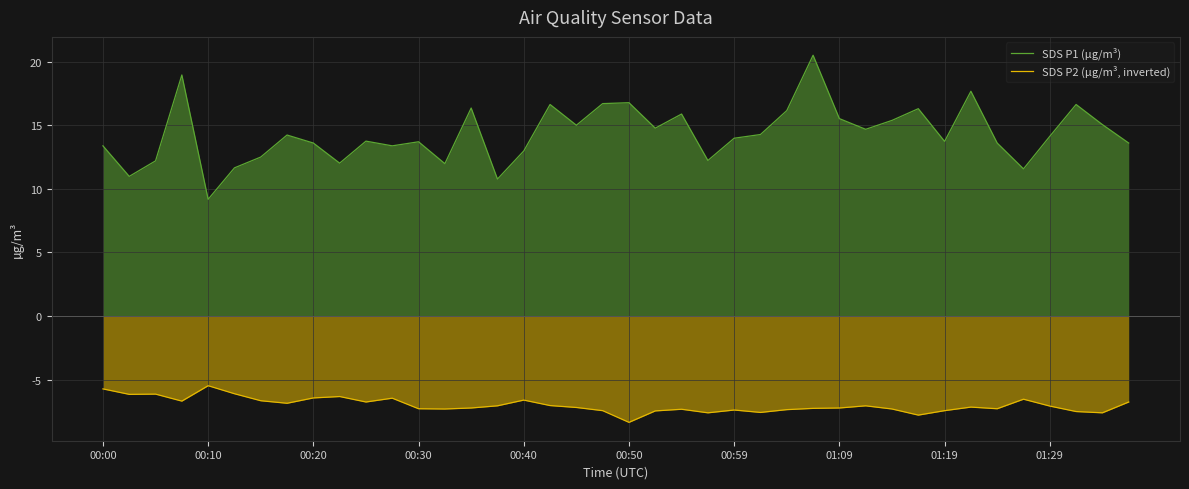

True or false: SDS P2 (µg/m³, inverted) and SDS P1 (µg/m³) cross at least once.

False